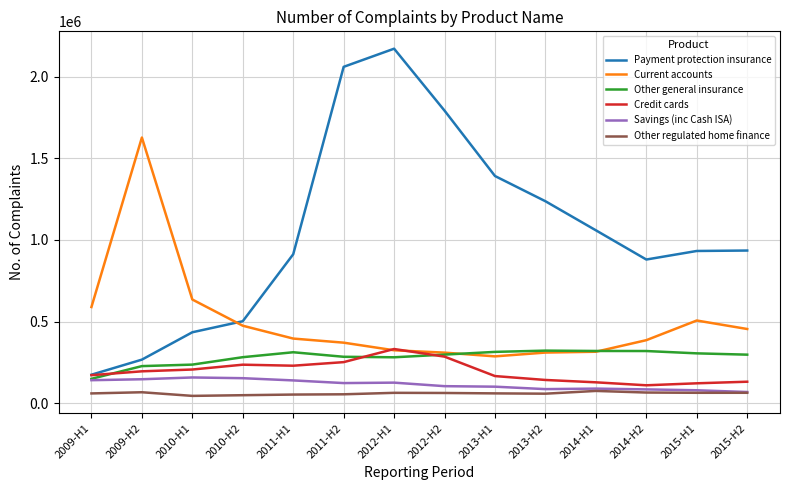

At which category is the sum across all series the highest?

2012-H1